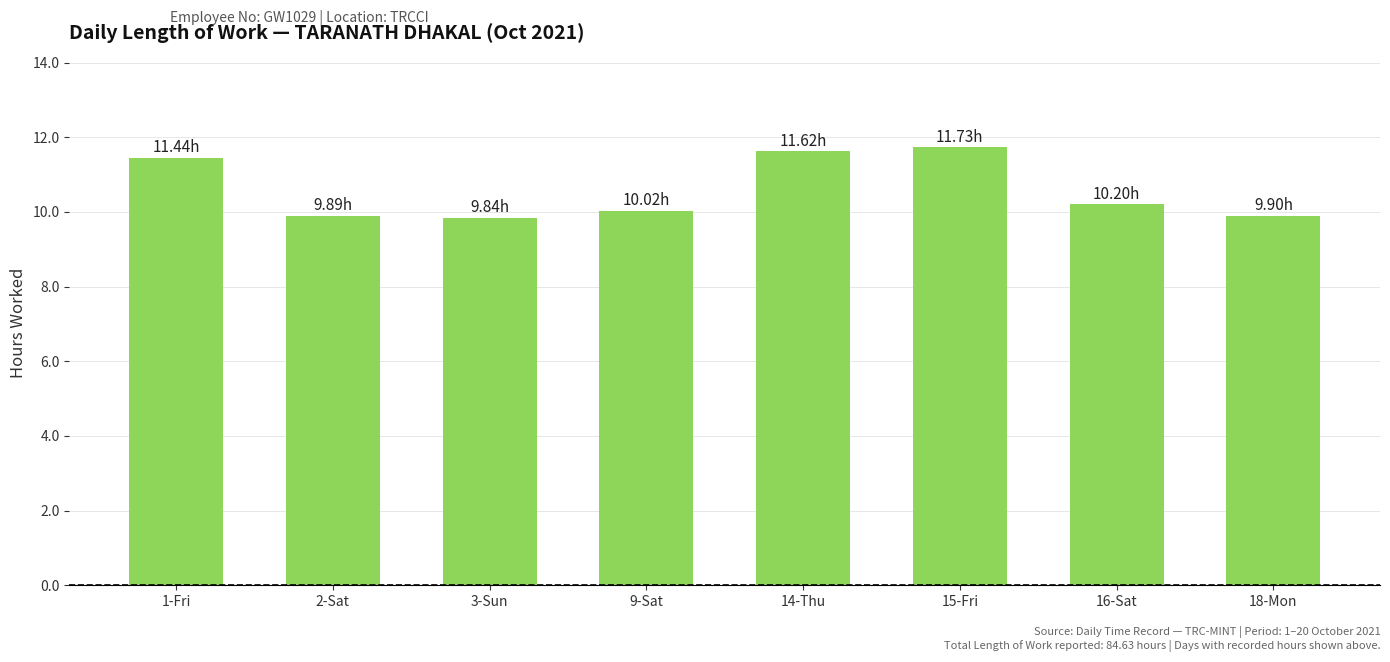

What is the change in value from 1-Fri to 14-Thu?

+0.2